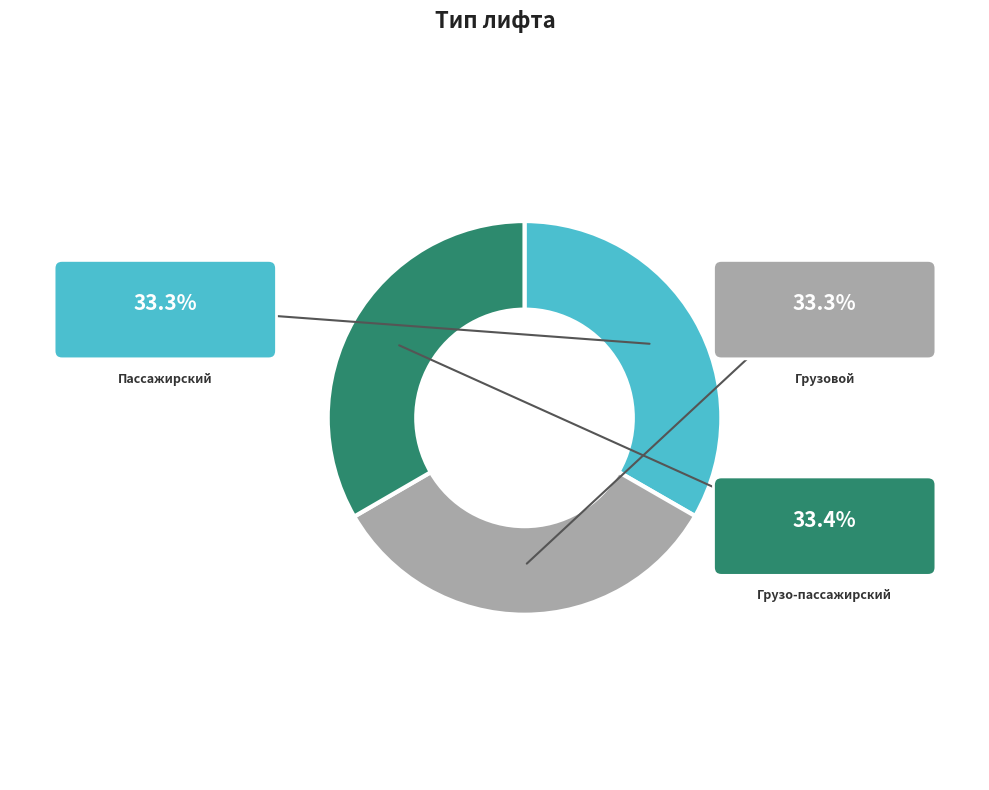

Between Пассажирский and Грузовой, which is larger?

Грузовой